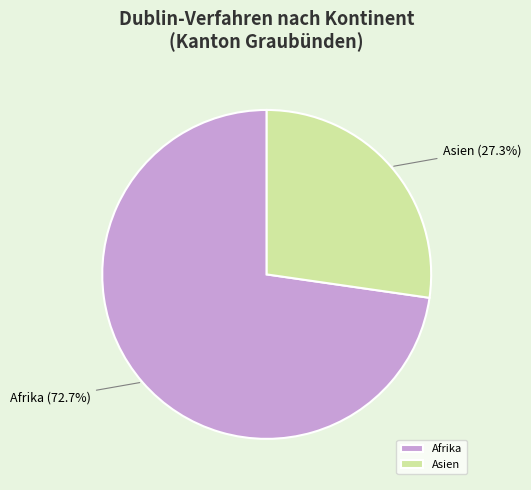

How many slices are in this pie chart?

2